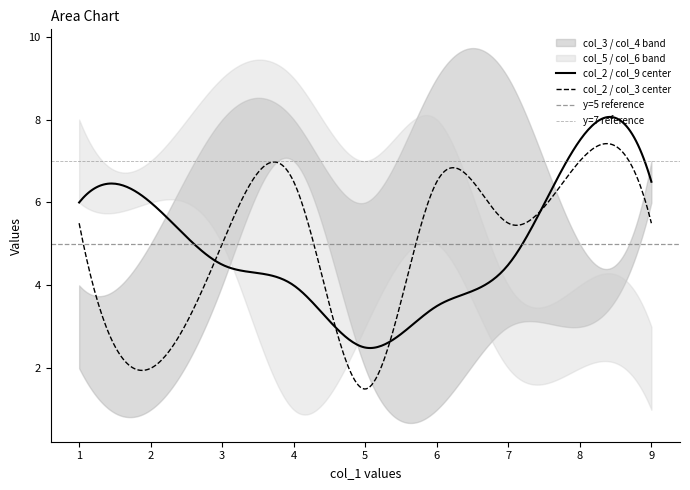

Rank the categories by col_3 value from highest to lowest.

6, 3, 4, 9, 8, 1, 7, 5, 2